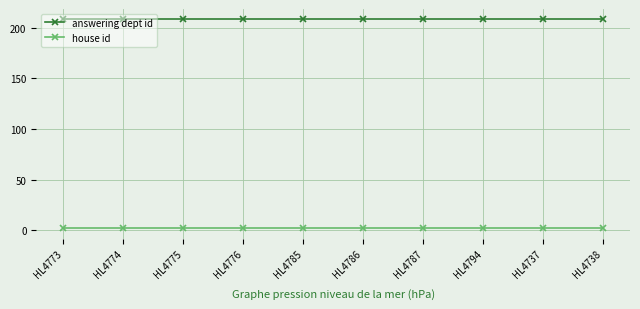

The house id series shows 2 at HL4773. True or false?

True